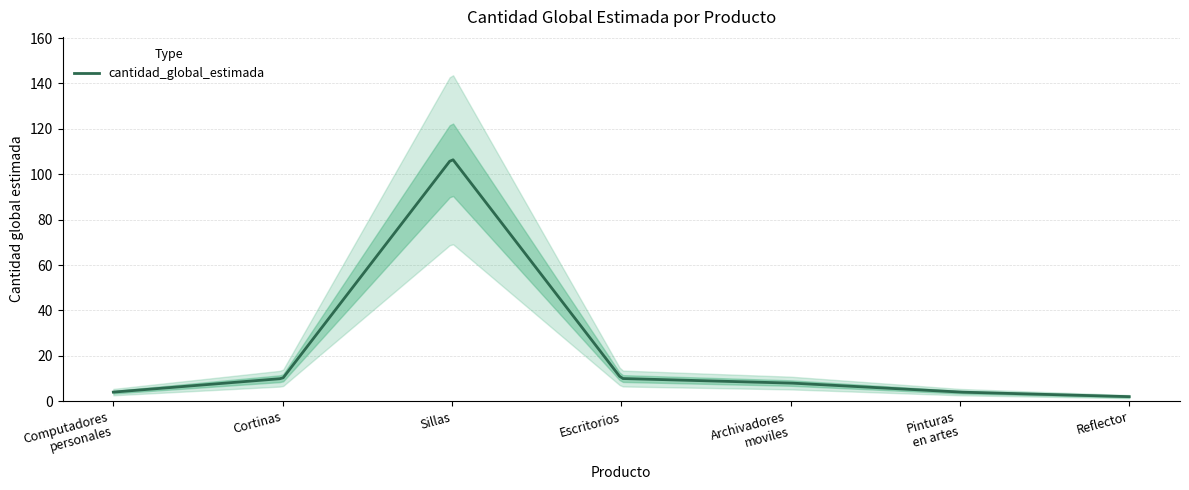

What is the maximum value for cantidad_global_estimada?

106.4